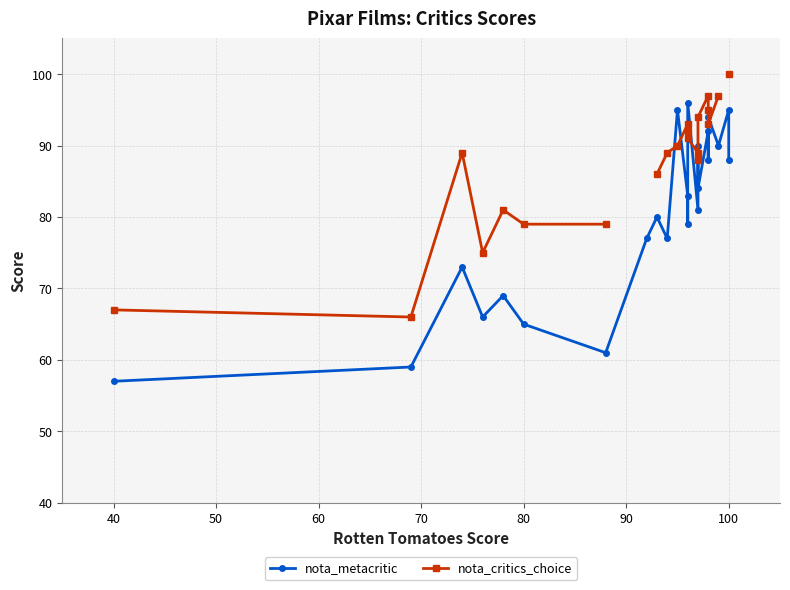

List the series in order of their peak value, highest first.

nota_critics_choice, nota_metacritic